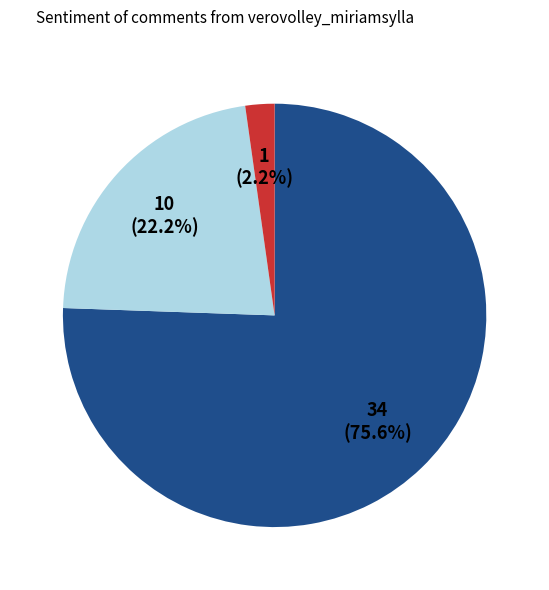

Is there a majority slice in this chart?

Yes